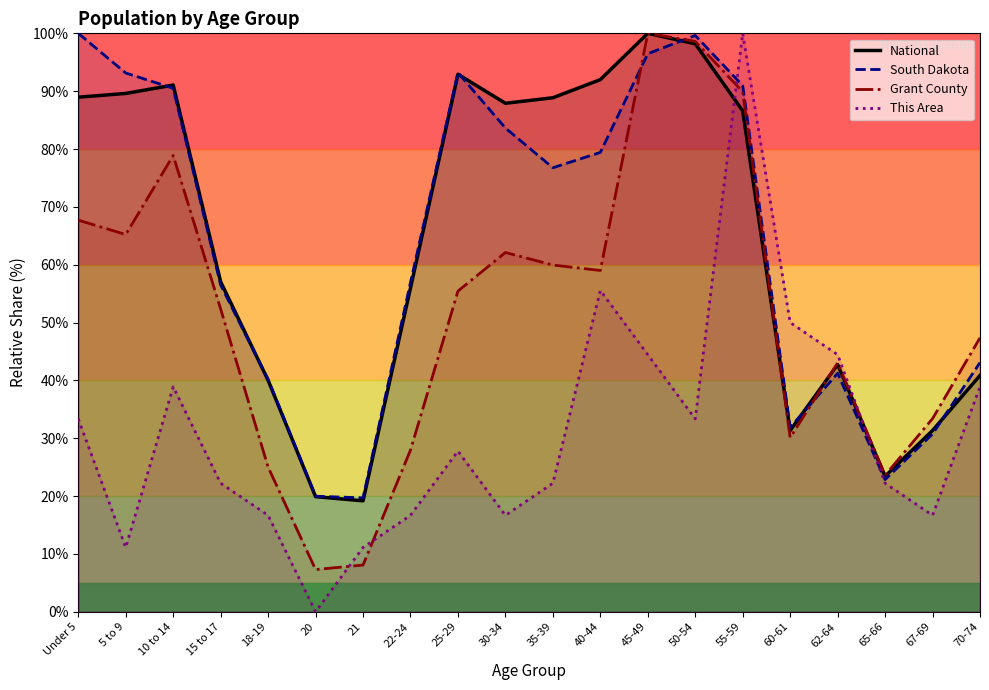

What is the label of the 17th point from the left?

62-64